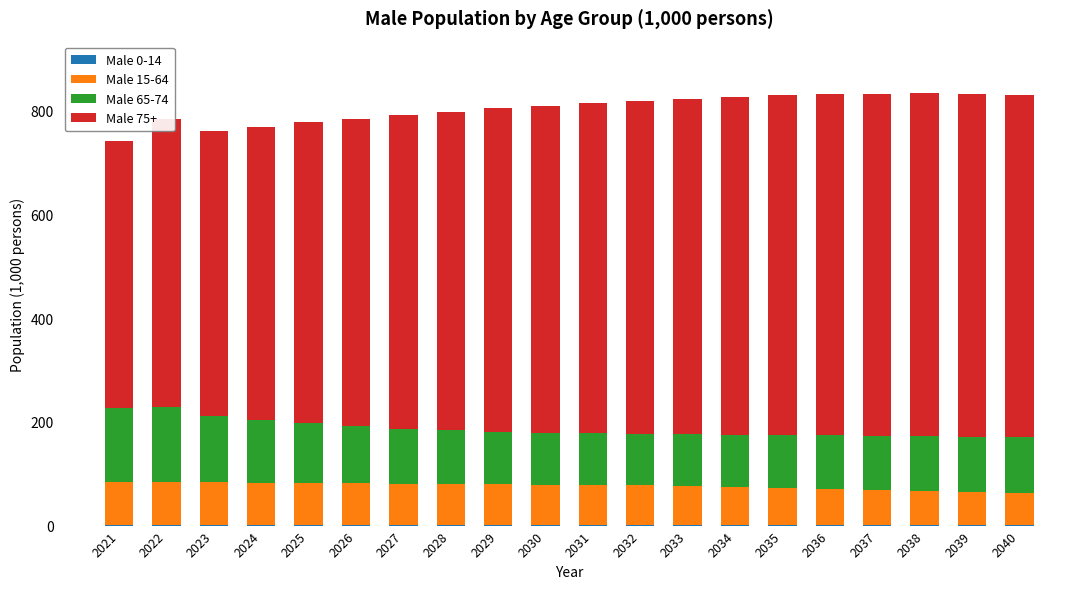

What is the sum of all Male 15-64 values?

1513.2